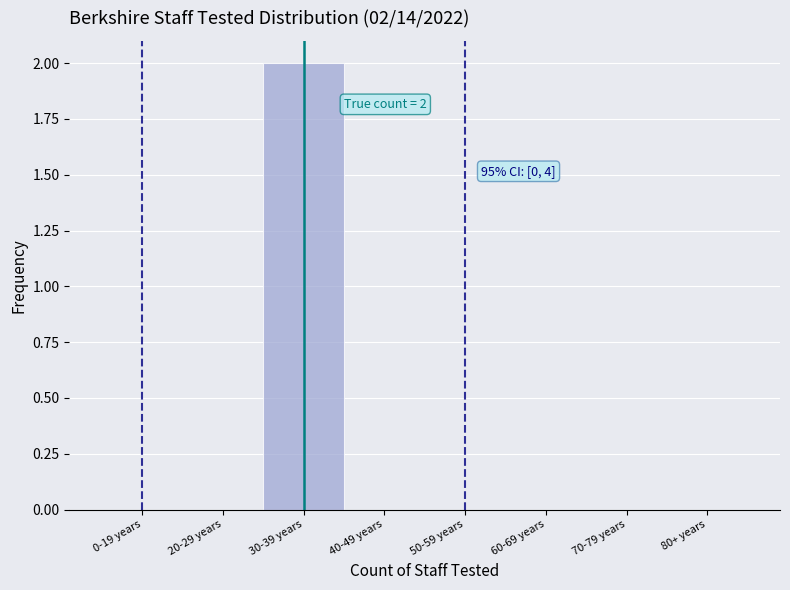

Reading left to right, what are all the values shown in this chart?

0-19 years=0	20-29 years=0	30-39 years=2	40-49 years=0	50-59 years=0	60-69 years=0	70-79 years=0	80+ years=0